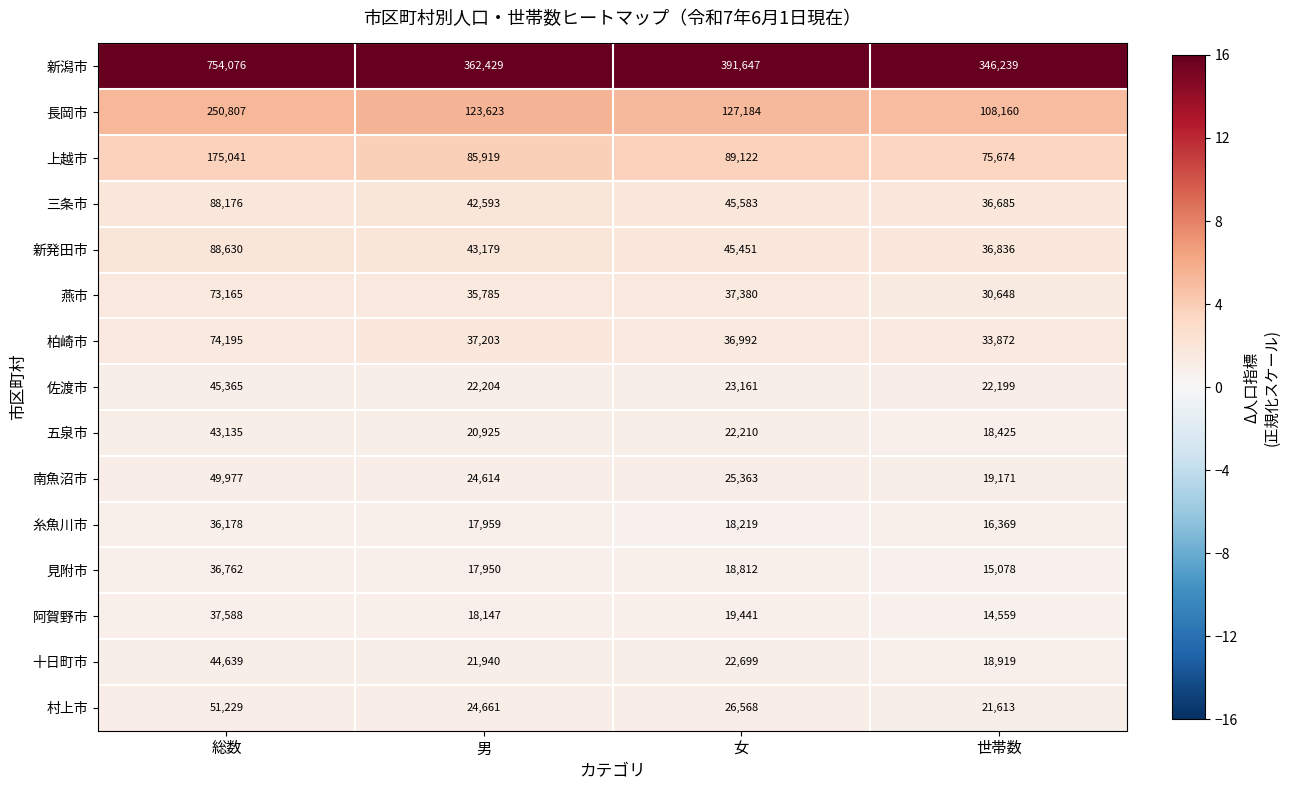

What is the total value across all series at 総数?

1848963